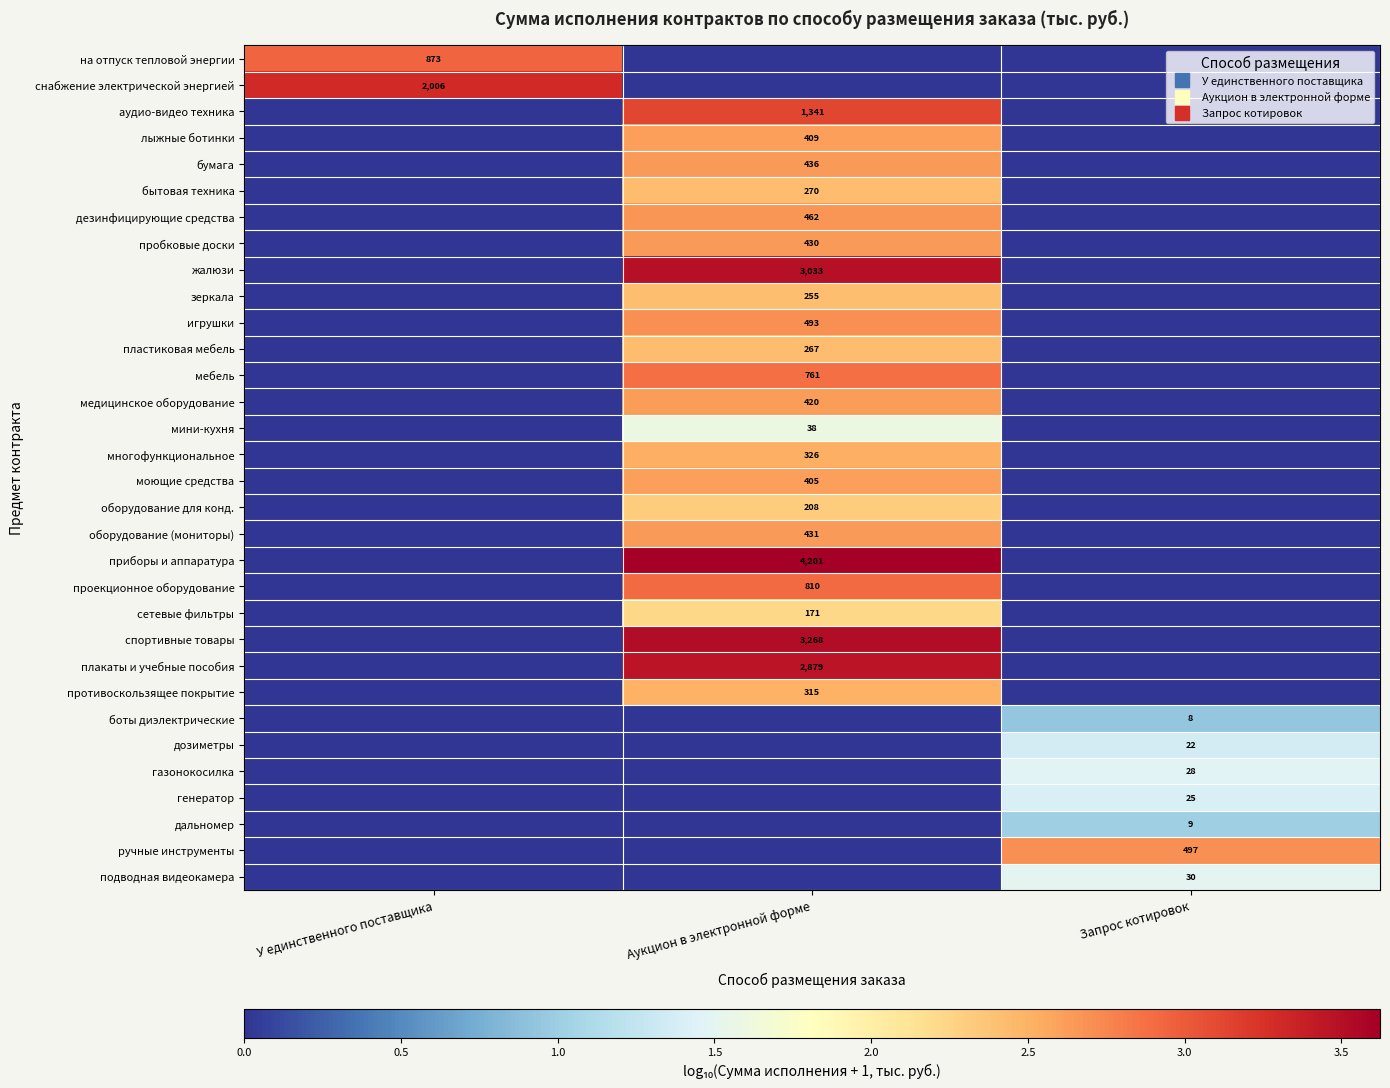

Between Аукцион в электронной форме and Запрос котировок, which series saw the biggest shift?

приборы и аппаратура